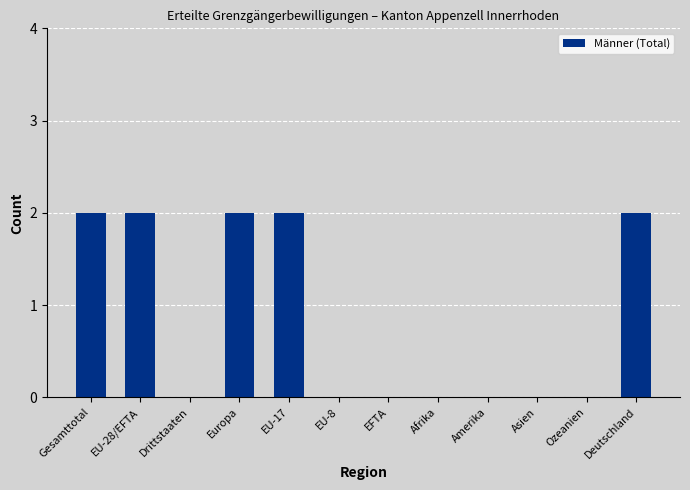

How many data points does each series have?

12